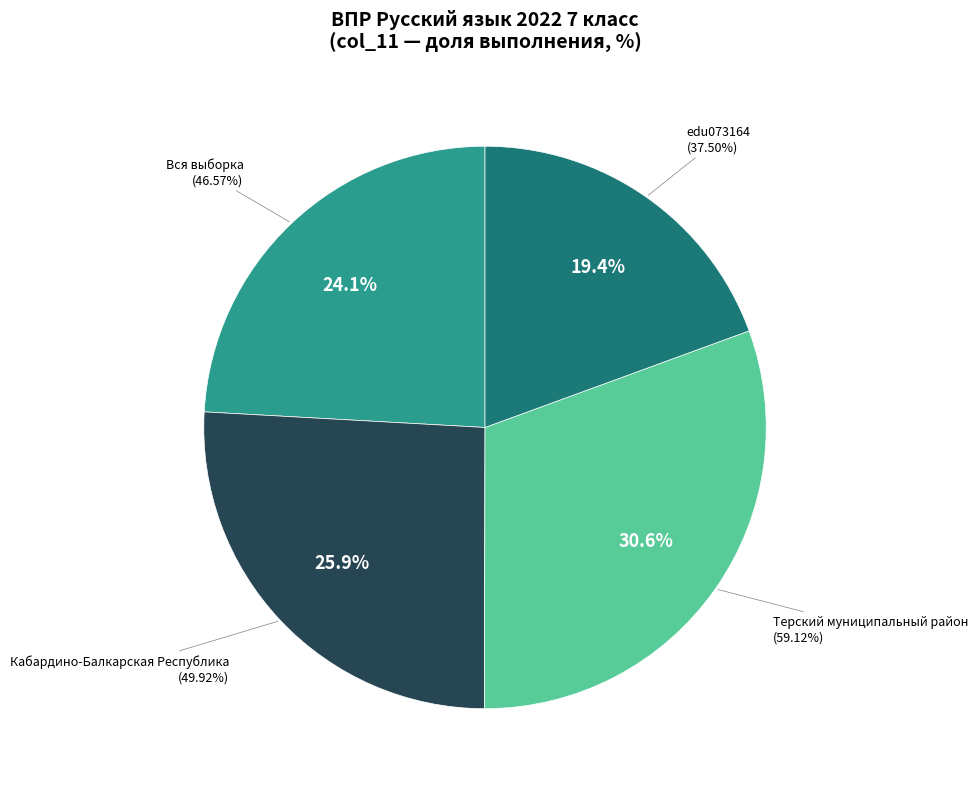

Does any single category account for the majority?

No